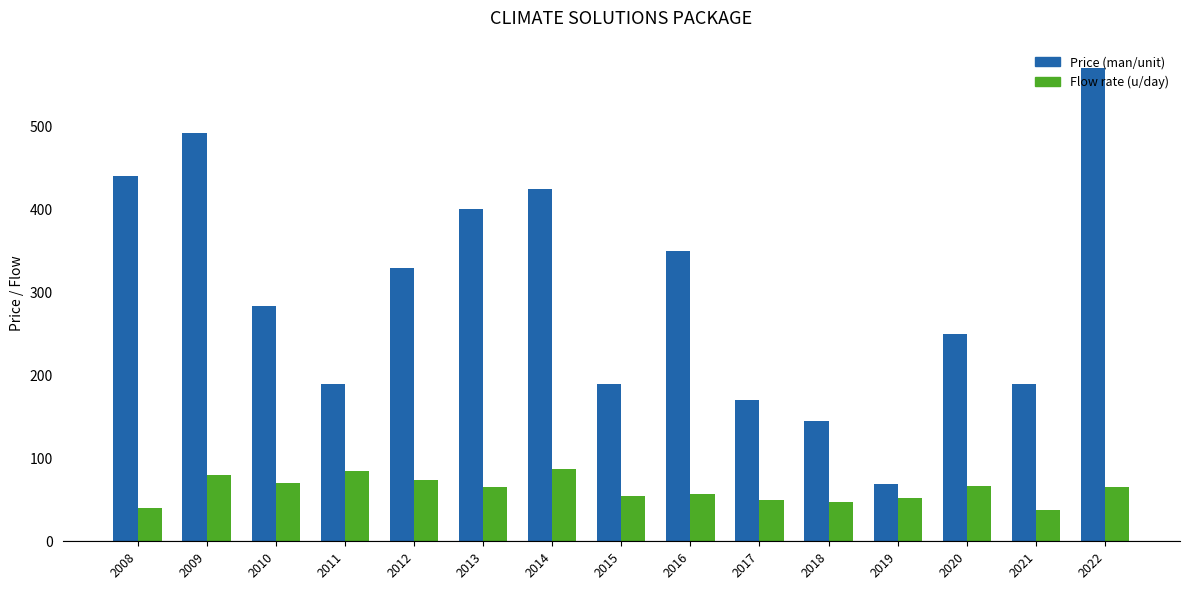

What is the sum of the Price (man/unit) values at 2018 and 2015?

335.0